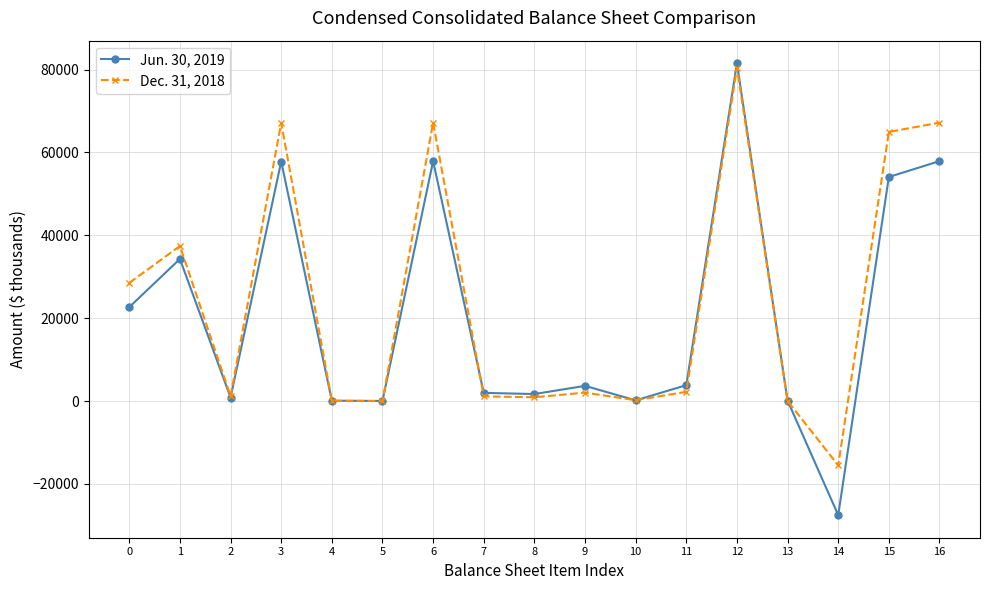

How many data points in Dec. 31, 2018 are less than 2028?

8